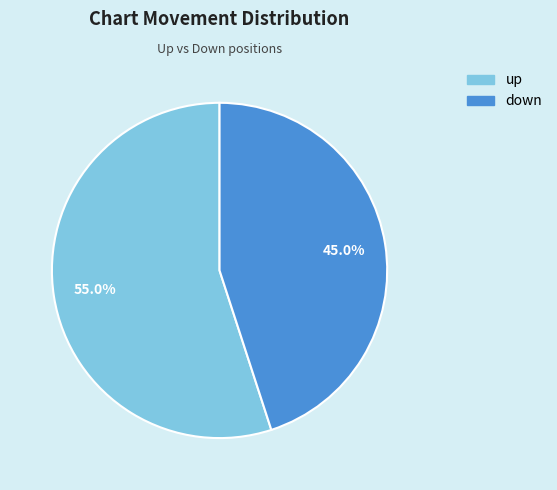

Does down represent more than half of the total?

No